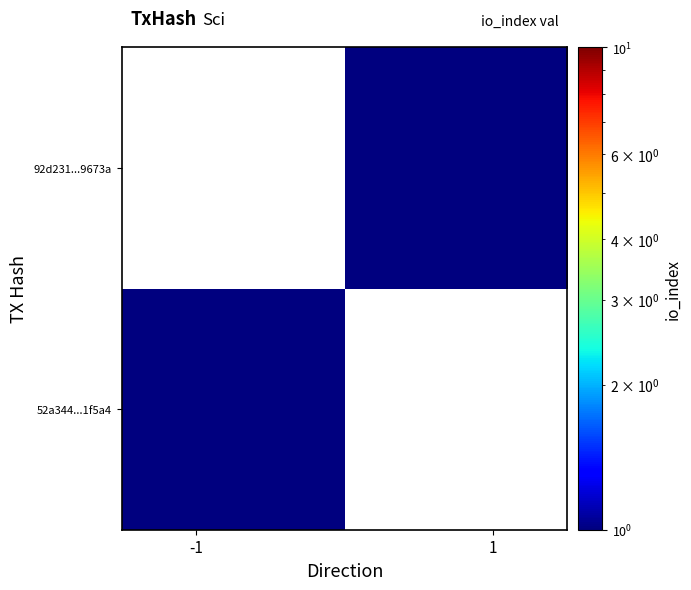

How many data points does each series have?

2